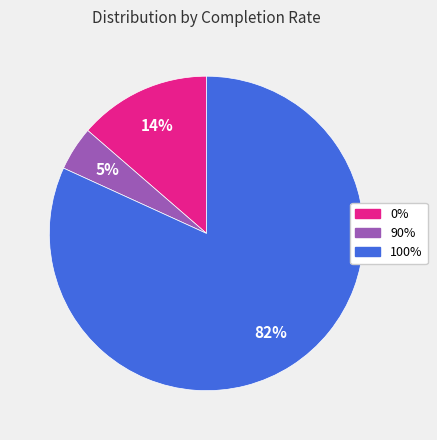

What percentage is the 90% slice, to the nearest percent?

5%